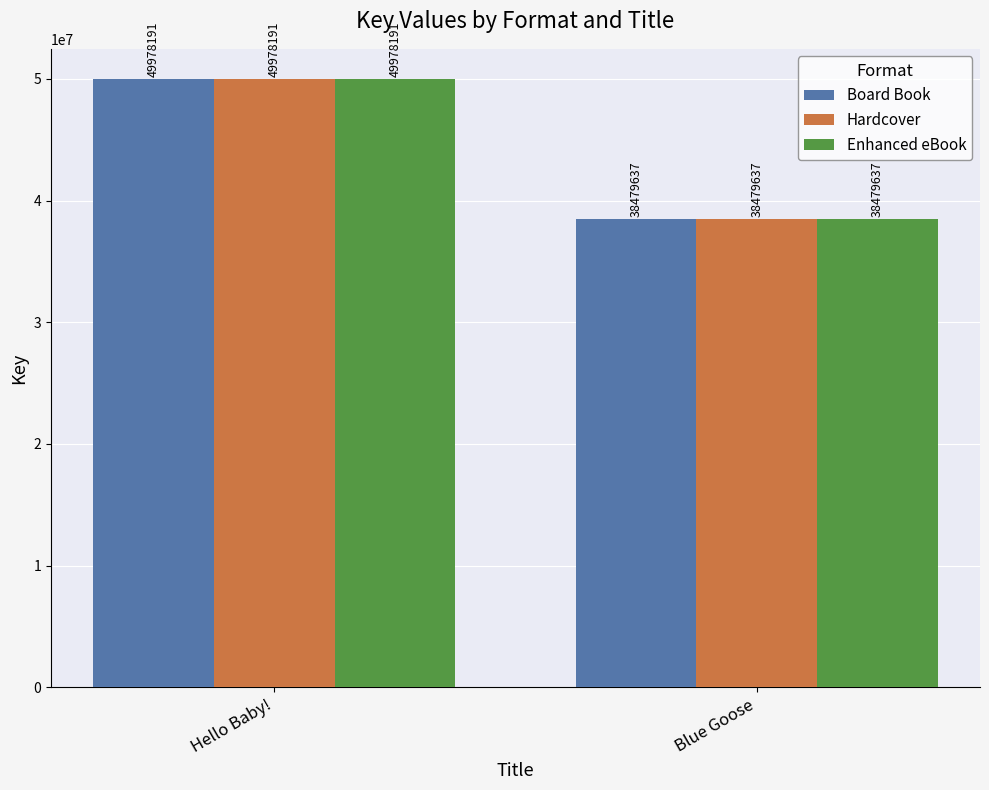

List the labels in order of Hardcover value, largest first.

Hello Baby!, Blue Goose